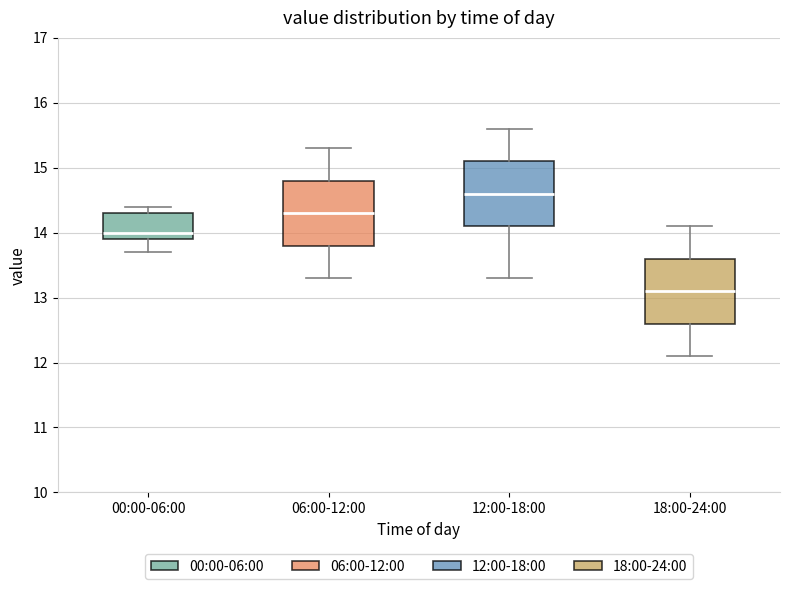

Reading left to right, read every box against the y-axis: the position of its median line, the range the box covers, and the ends of its whiskers. The values are not printed on the chart, so give them approximately, as read against the axis.

00:00-06:00: median 14.0, box 13.9 to 14.3, whiskers 13.7 to 14.4
06:00-12:00: median 14.3, box 13.8 to 14.8, whiskers 13.3 to 15.3
12:00-18:00: median 14.6, box 14.1 to 15.1, whiskers 13.3 to 15.6
18:00-24:00: median 13.1, box 12.6 to 13.6, whiskers 12.1 to 14.1